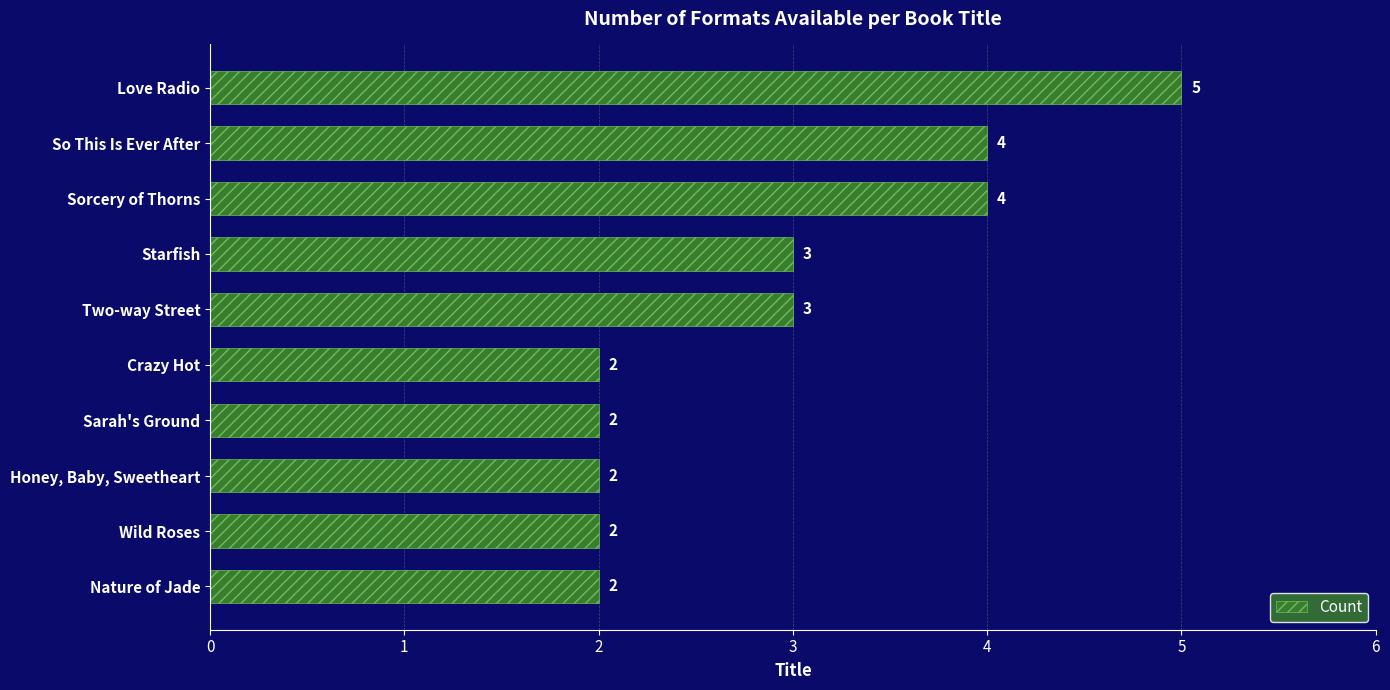

What is the ratio of the value at Two-way Street to the value at Love Radio?

0.6